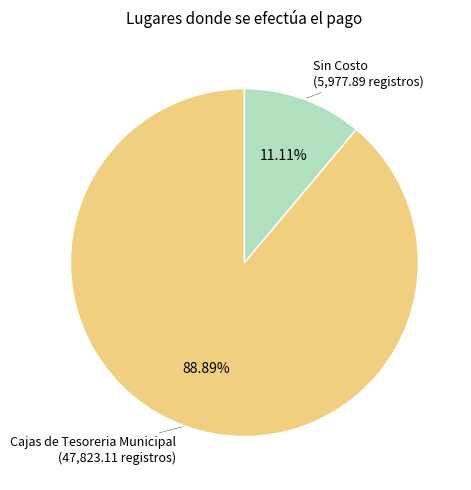

Does any single category account for the majority?

Yes